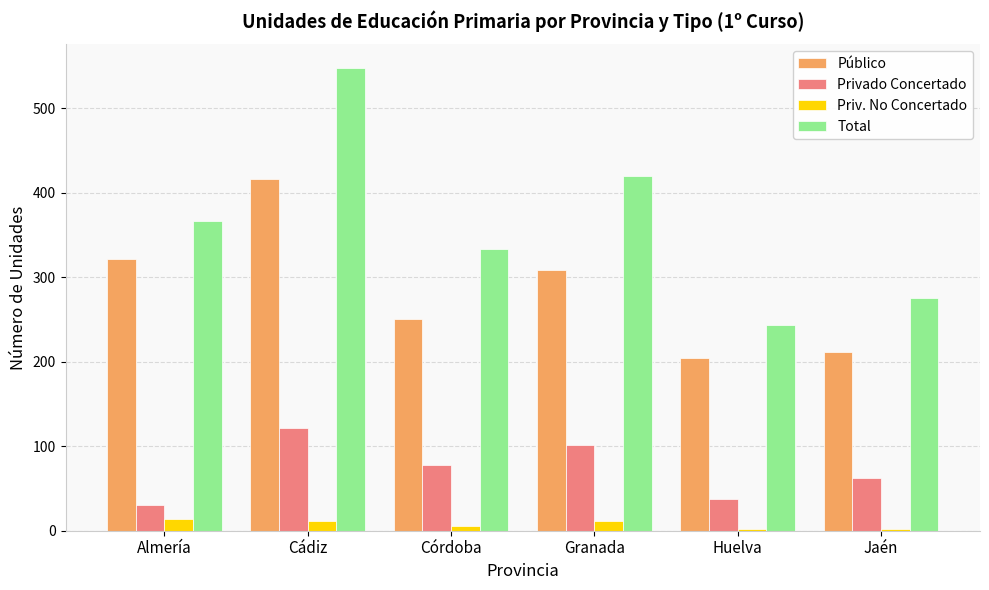

Which series has the largest total across all categories?

Total